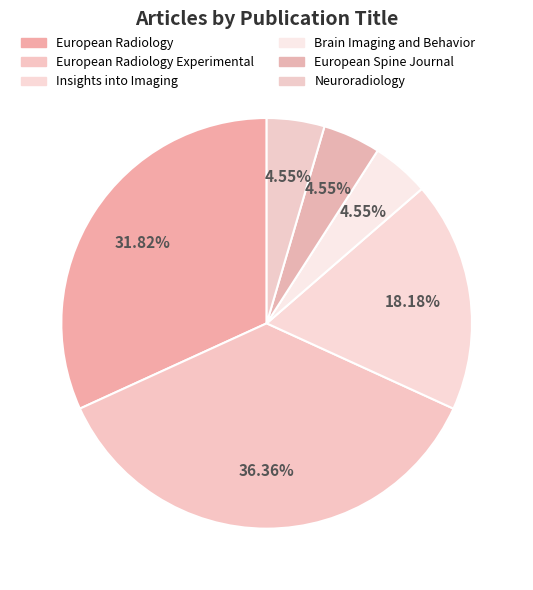

Which slice is the largest?

European Radiology Experimental